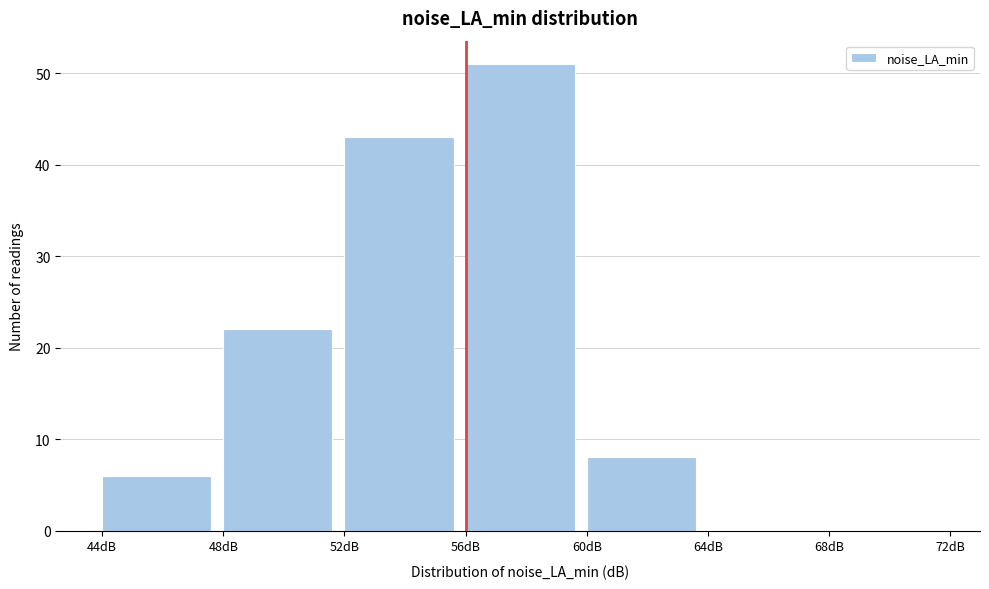

Over which range of the x-axis is the bar tallest?

56 to 60